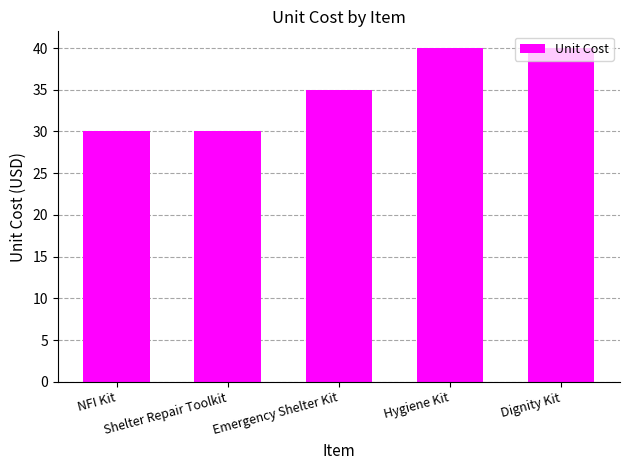

What is the sum of all values?

175